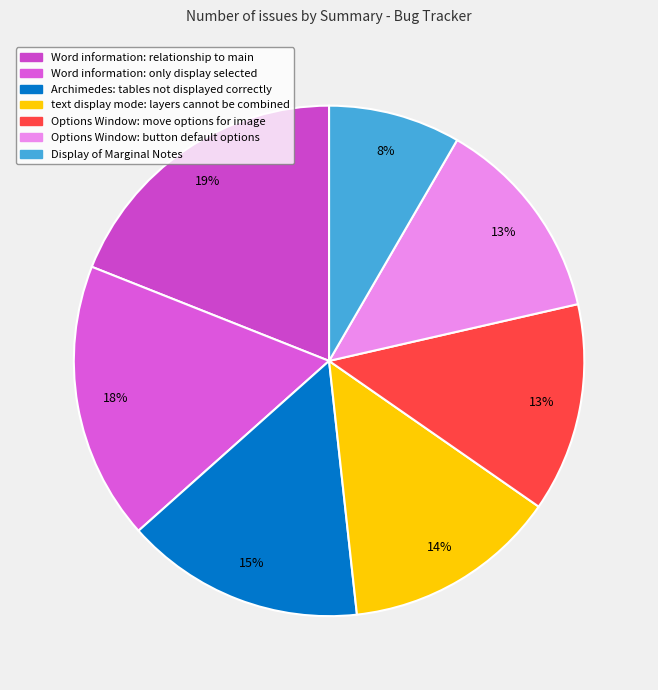

How many slices are in this pie chart?

7